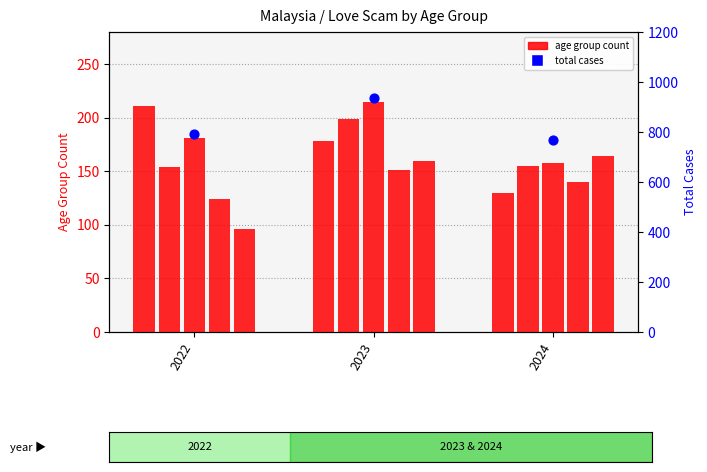

What is the total value across all series at 2024?

1517